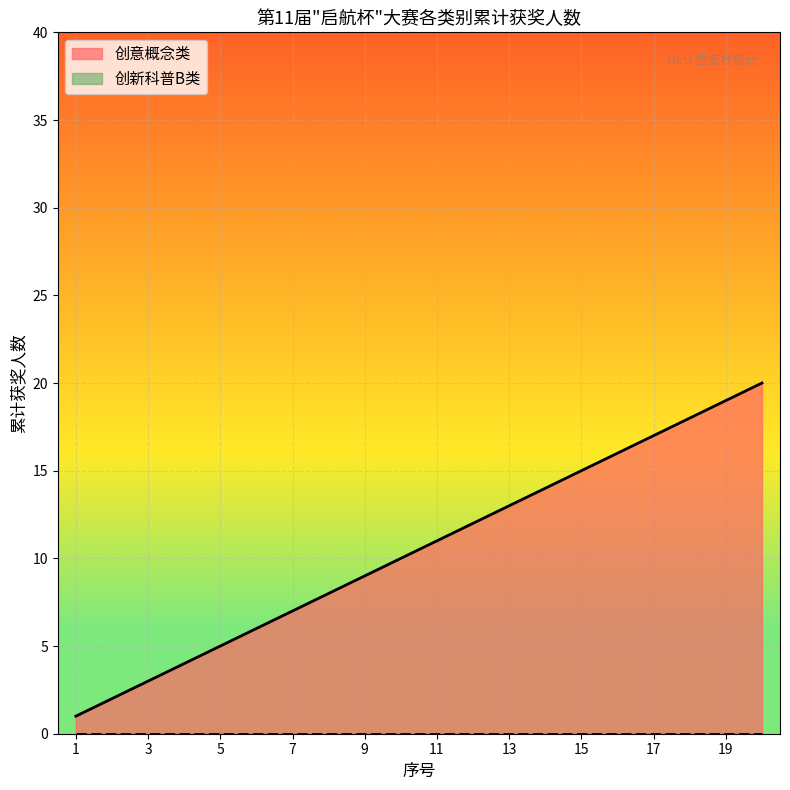

Which series has the widest spread of values?

创意概念类